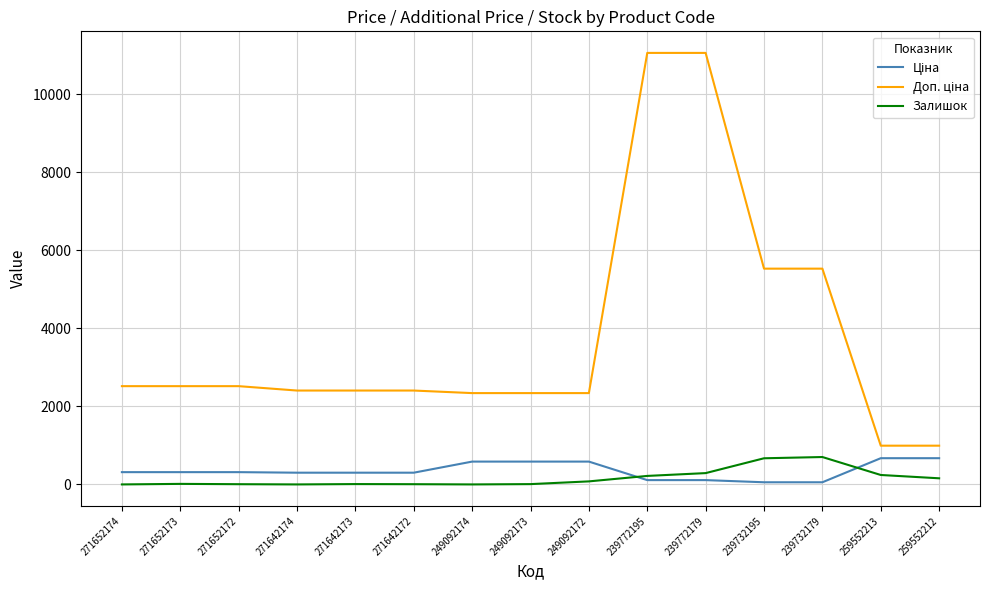

What is the spread (max minus min) of values at 249092174?

2339.7